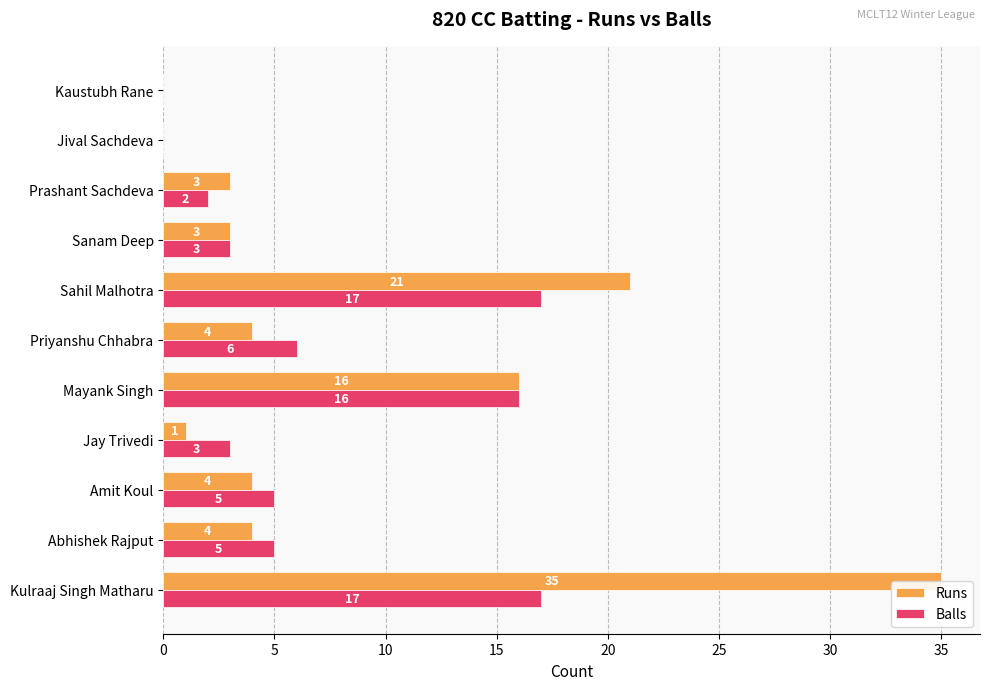

Reading left to right, list all the values displayed in this chart.

Runs: 35	4	4	1	16	4	21	3	3	0	0
Balls: 17	5	5	3	16	6	17	3	2	0	0